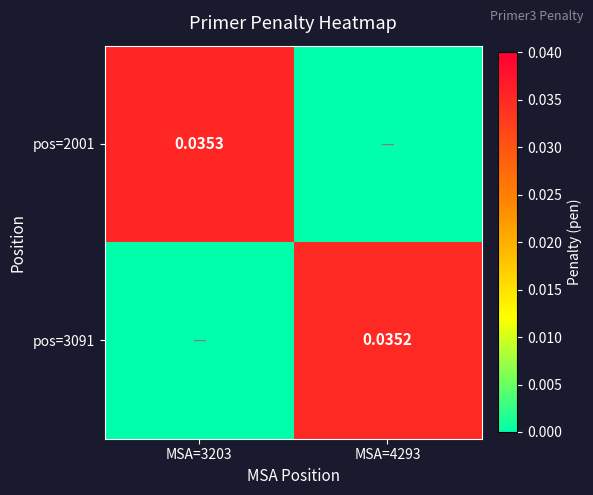

The pos=2001 series shows 0.0 at MSA=4293. True or false?

True